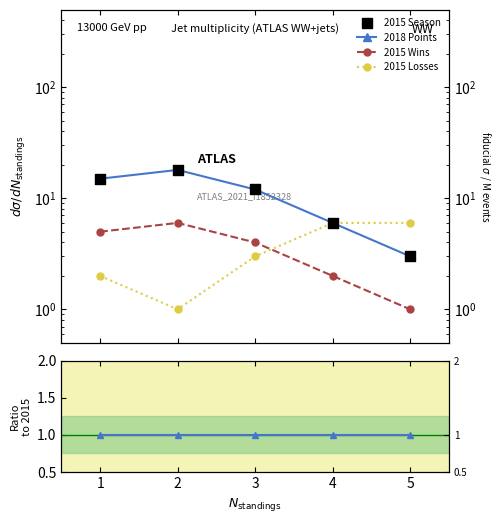

Which series has the widest spread of Y values?

2018 Points